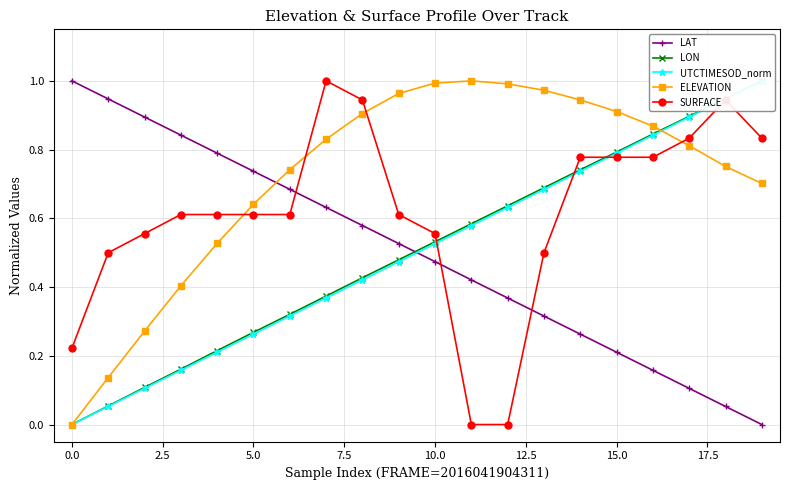

What is the difference between the maximum and second lowest values in the LON series?

0.9